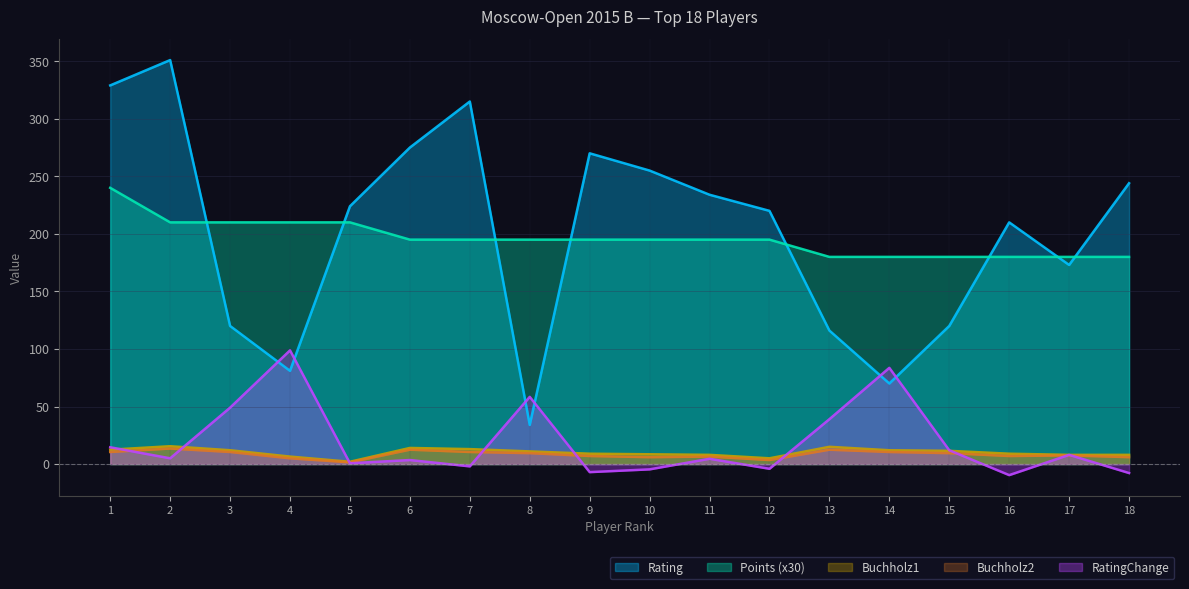

Which category has the highest value across all series?

2